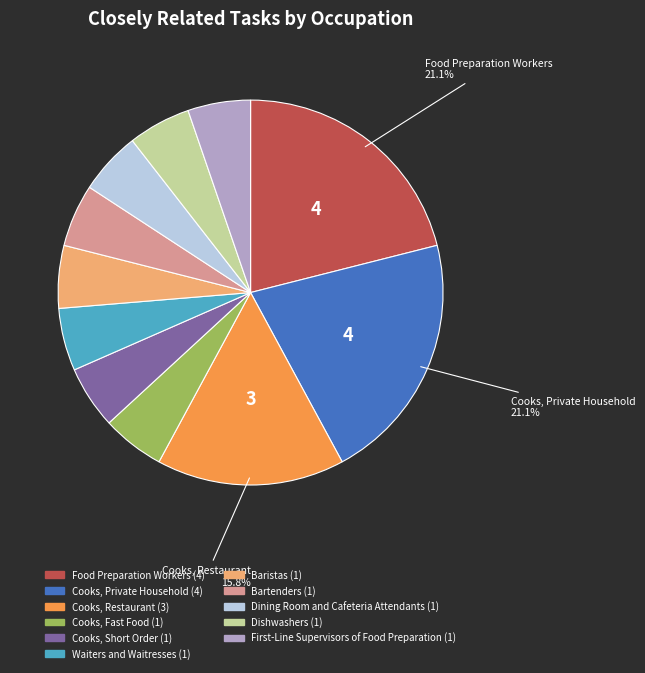

To the nearest percent, what is the difference between the largest and smallest slice percentages?

16%